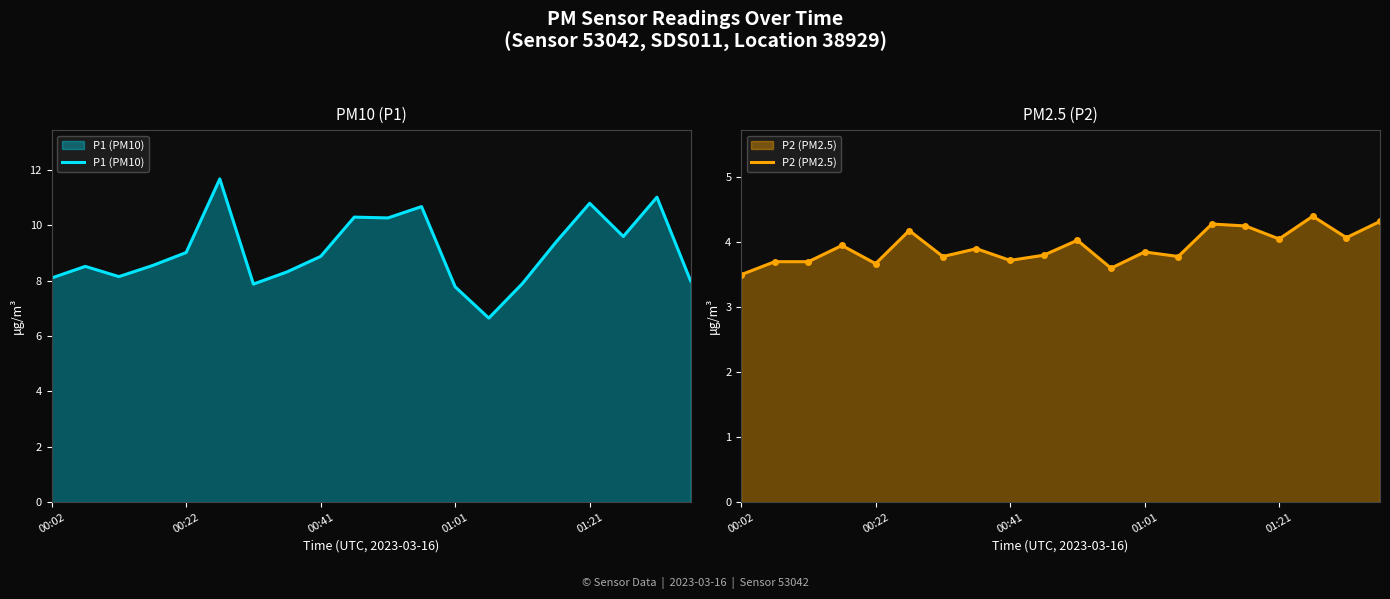

What value does the P1 (PM10) series have at 17?

9.6